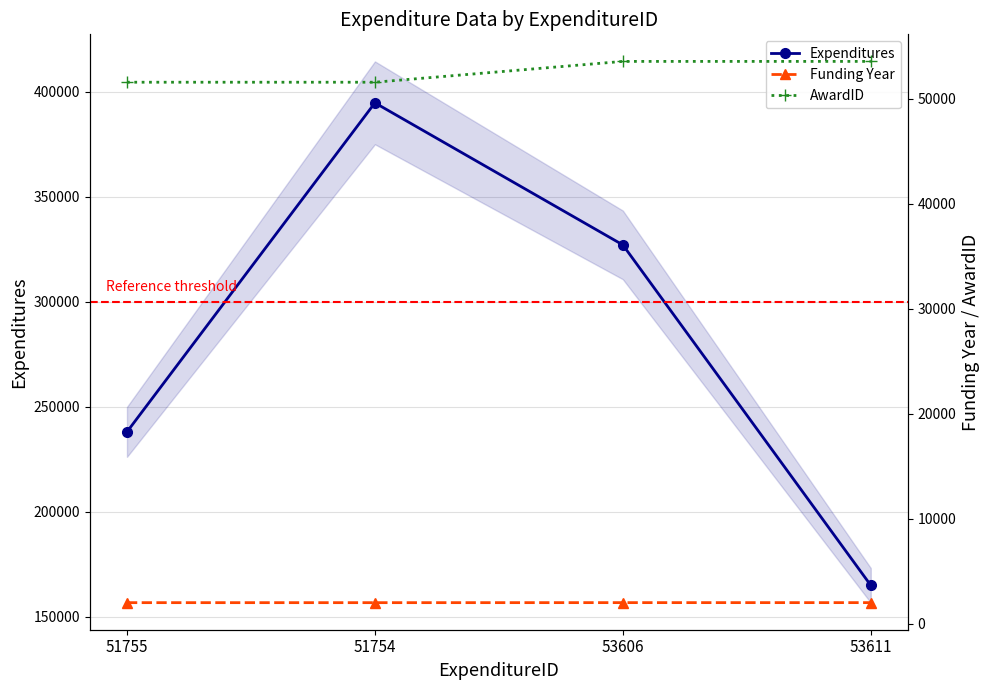

Reading left to right, extract all data points from this chart.

Expenditures: 51755=238077	51754=394831	53606=327151	53611=164971
Funding Year: 51755=2020	51754=2019	53606=2022	53611=2022
AwardID: 51755=51573	51754=51573	53606=53556	53611=53556